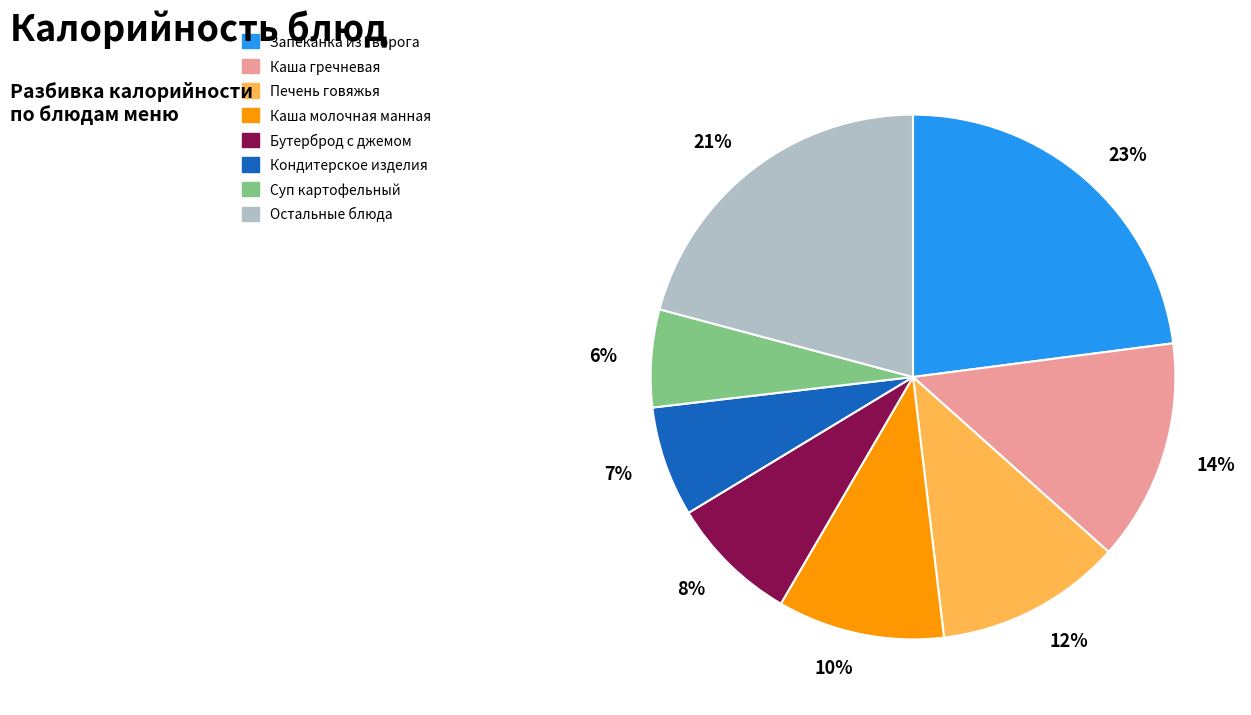

Rank the categories by value from lowest to highest.

6%, 7%, 8%, 10%, 12%, 14%, 21%, 23%